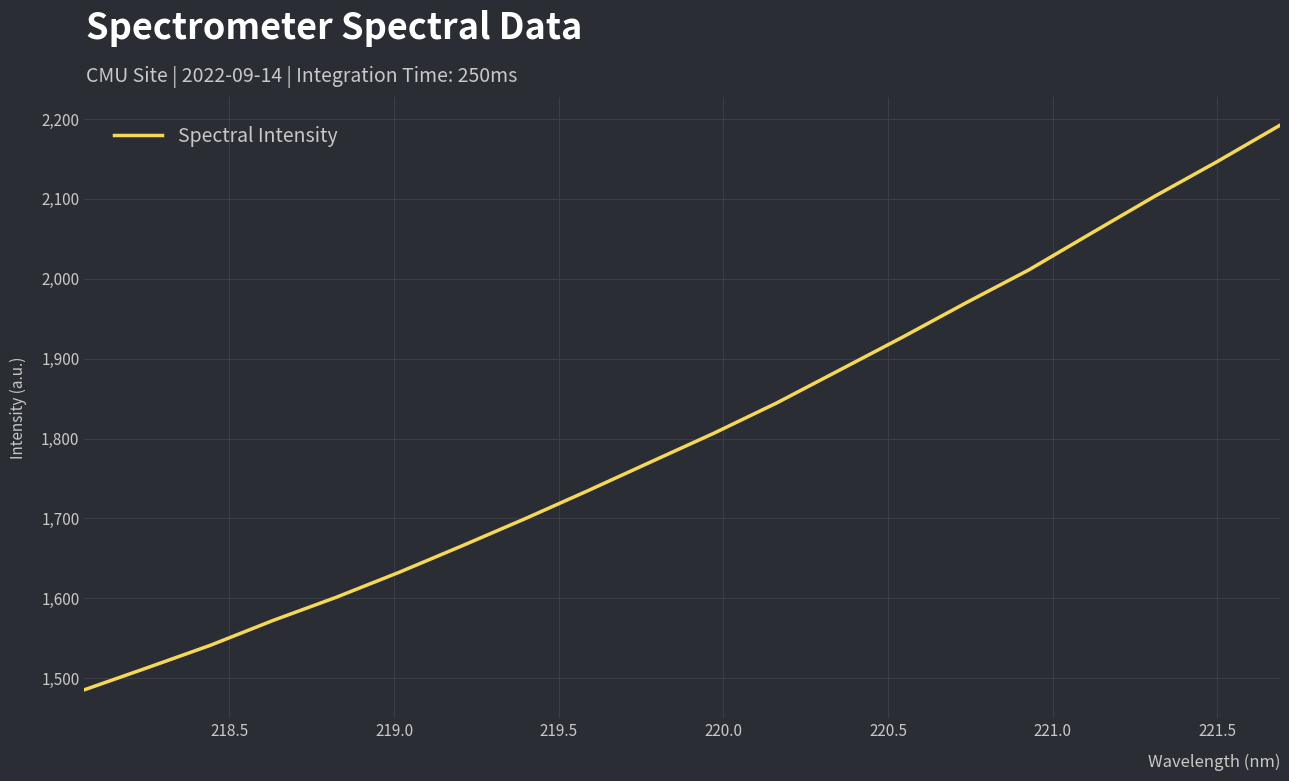

What is the average value?

1808.0